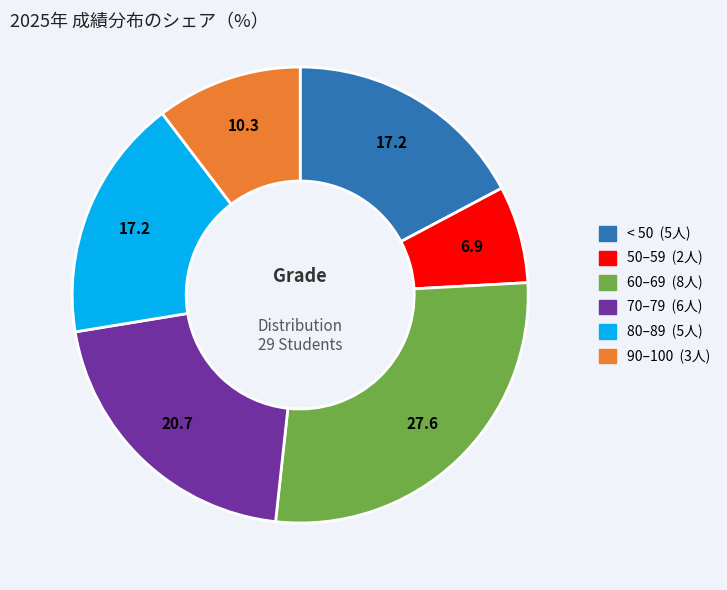

Does any single category account for the majority?

No